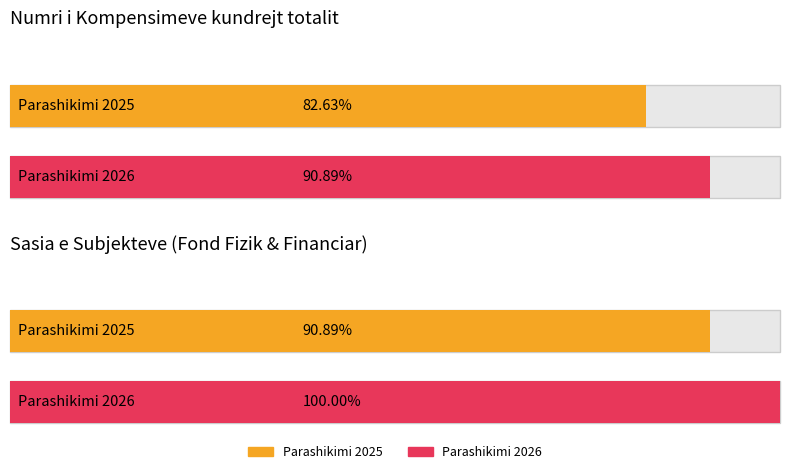

Which series changed the most between Numri i kompensimeve 2025 and Numri i kompensimeve 2026?

Parashikimi 2025